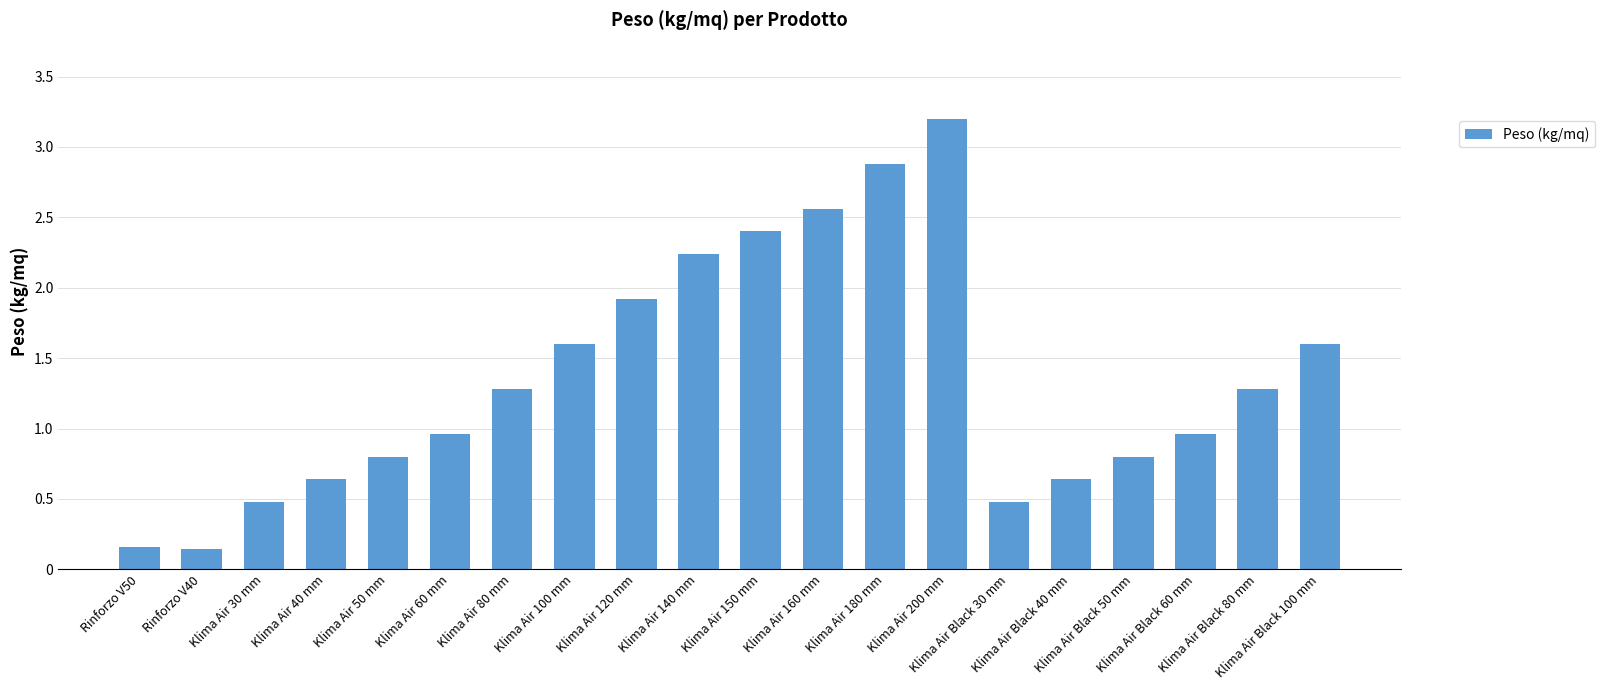

At which label does the data first exceed 1?

Klima Air 80 mm